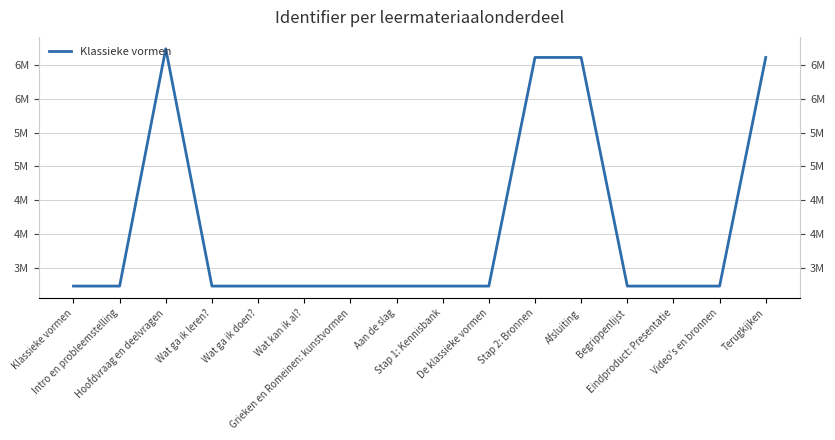

How many lines are shown in the chart?

1